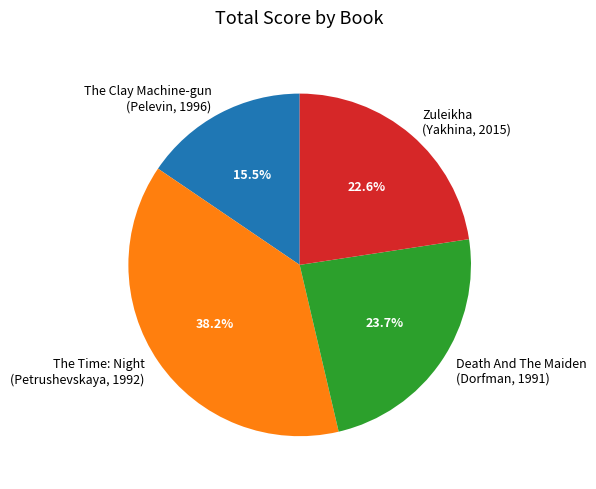

What is the largest slice in the pie chart?

The Time: Night (Petrushevskaya, 1992)